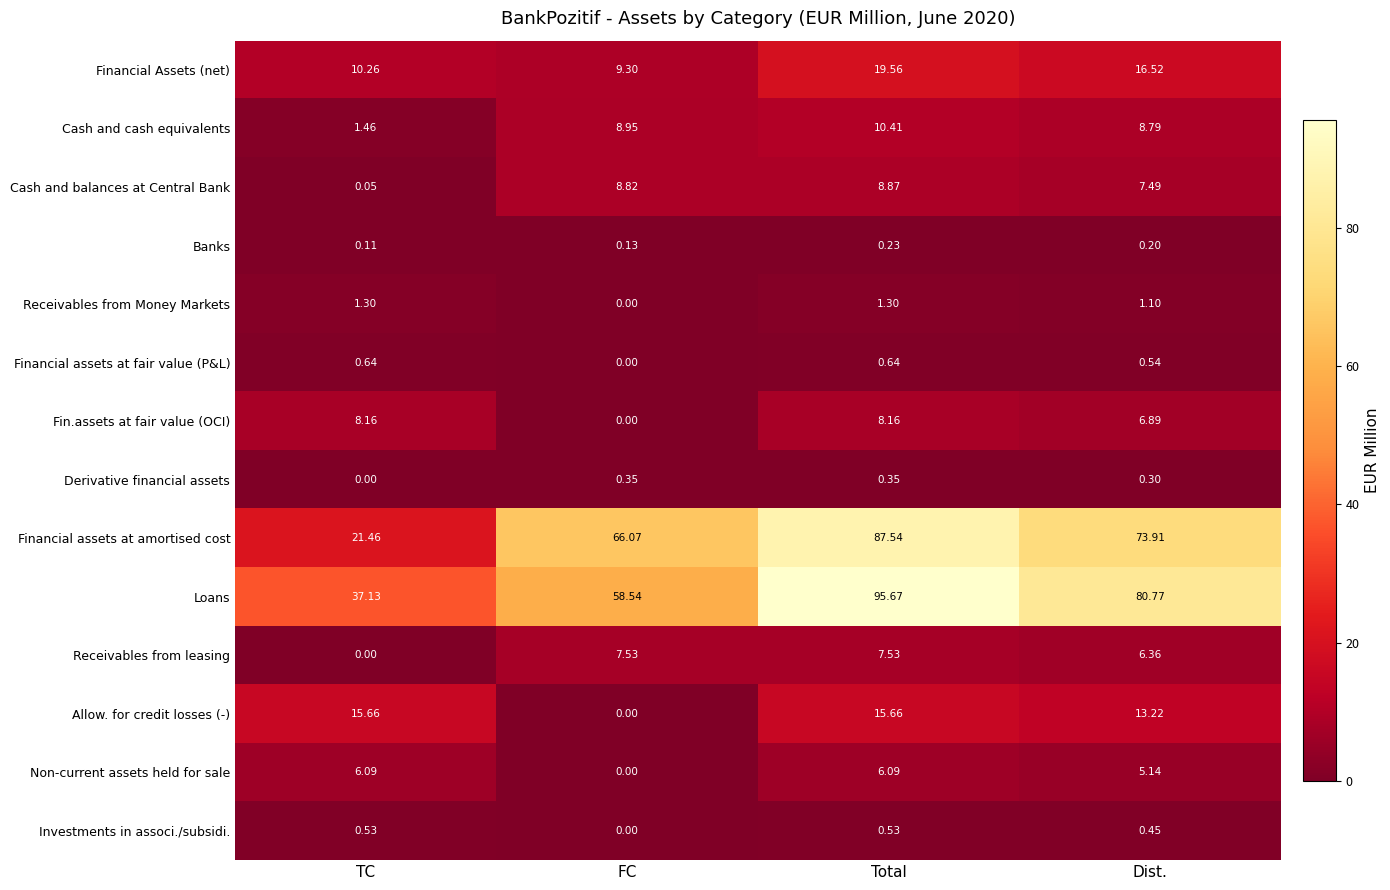

At which category does the chart reach its peak across all series?

Total